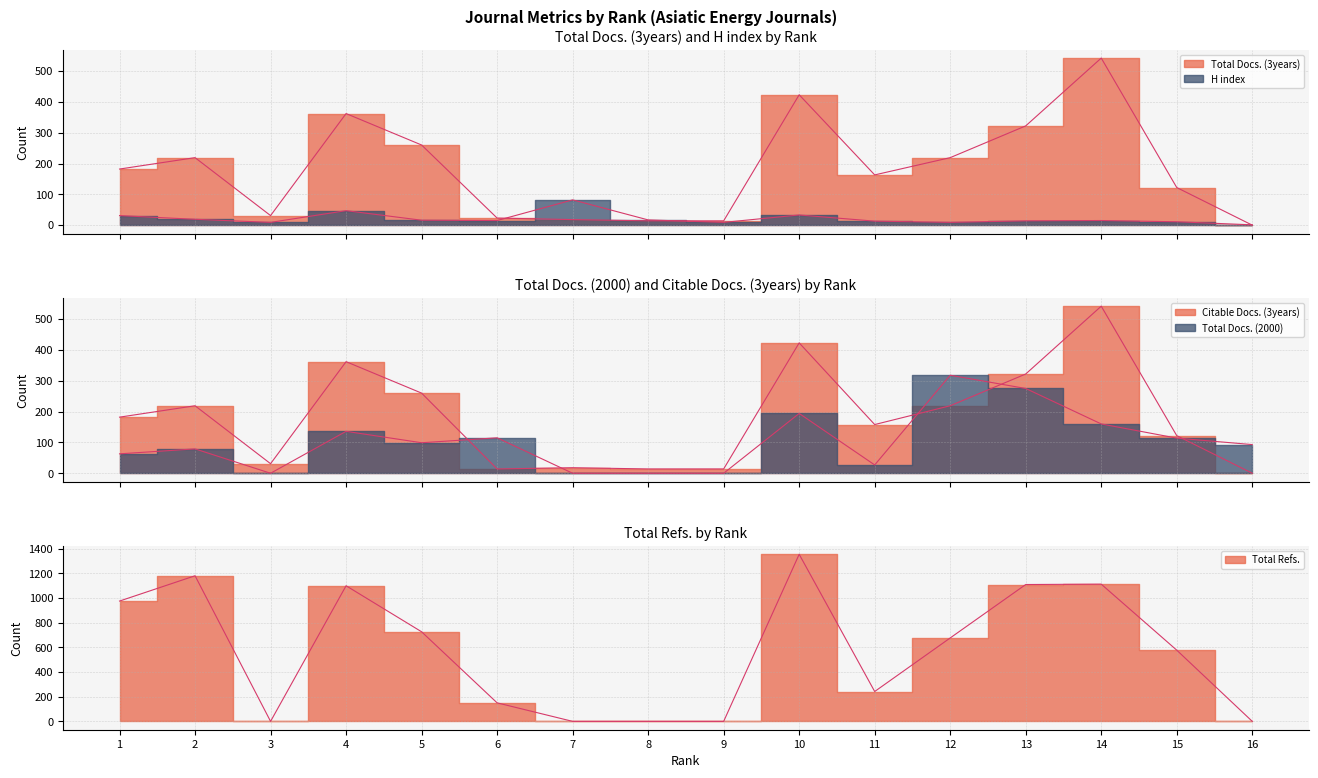

At how many categories does at least one series exceed 402?

9